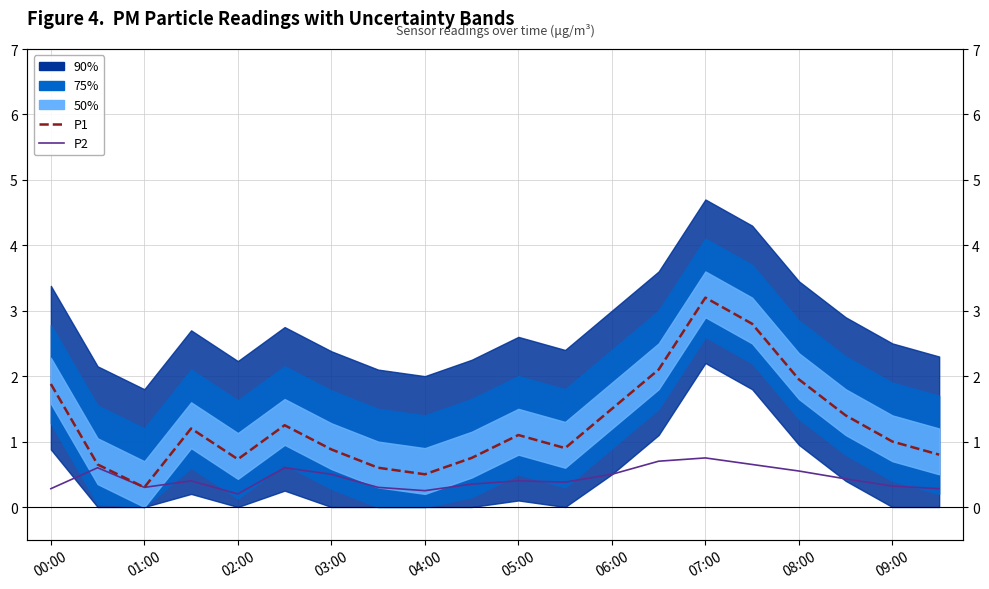

Is it true that P2 equals 0.7 at 03:00?

False